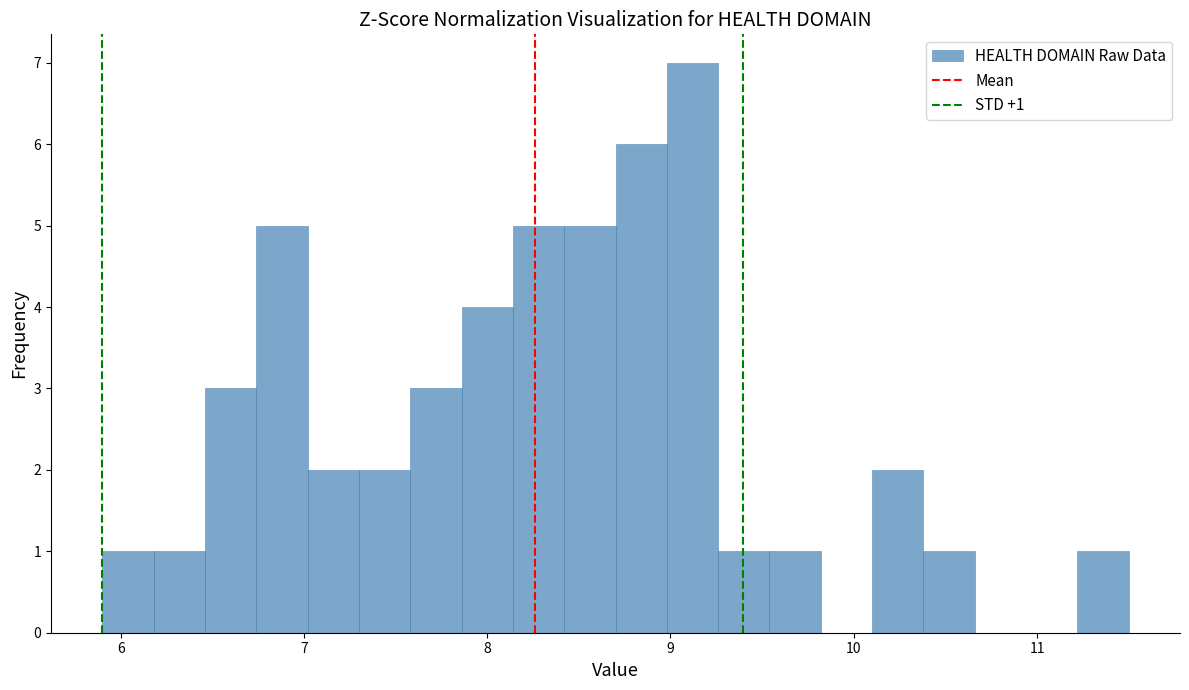

Read against the x-axis, roughly where is the centre of the tallest bar?

9.1